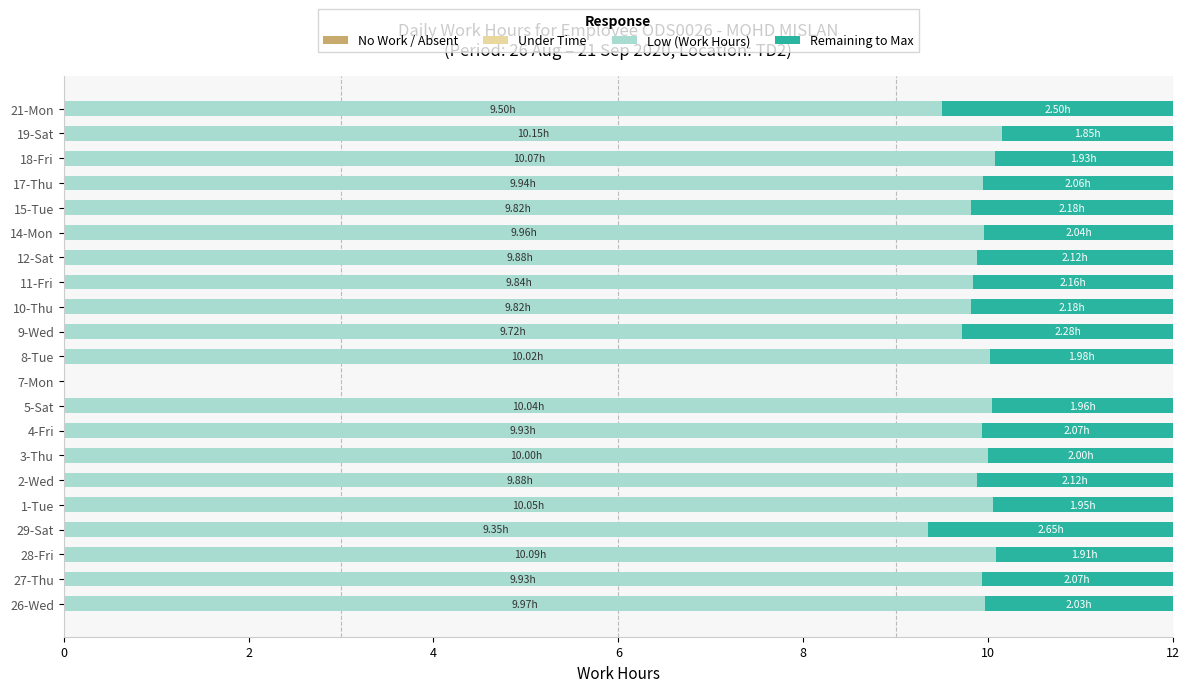

What is the total value across all series at 28-Fri?

12.0